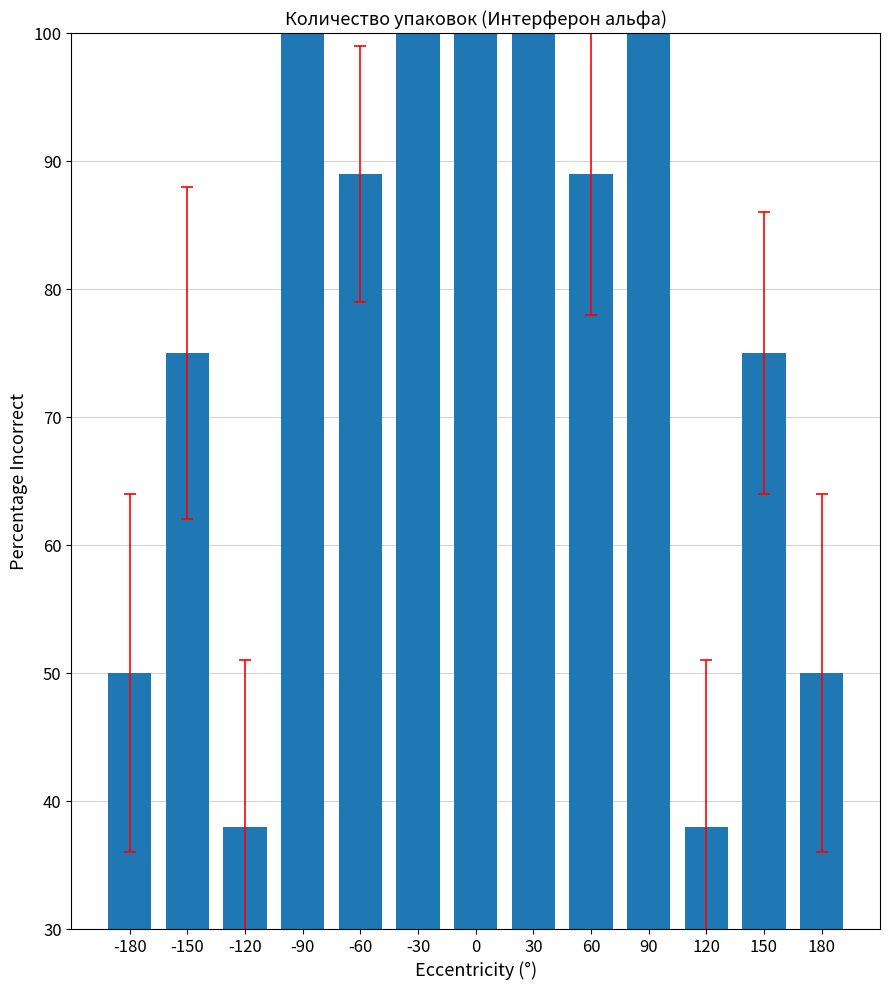

What is the difference between the maximum and minimum values?

62